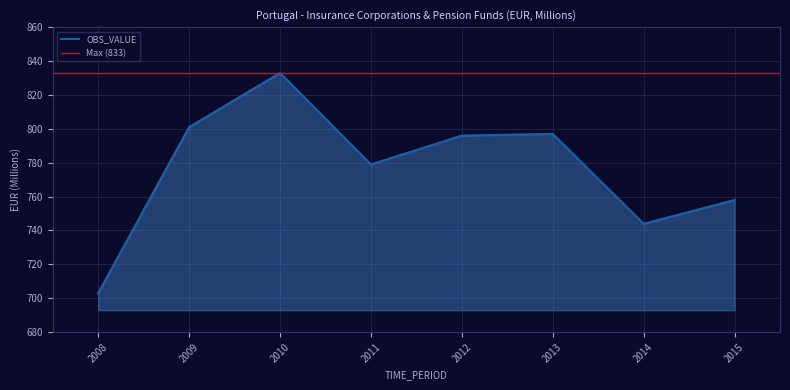

Does the chart display data point markers on the line(s)?

No